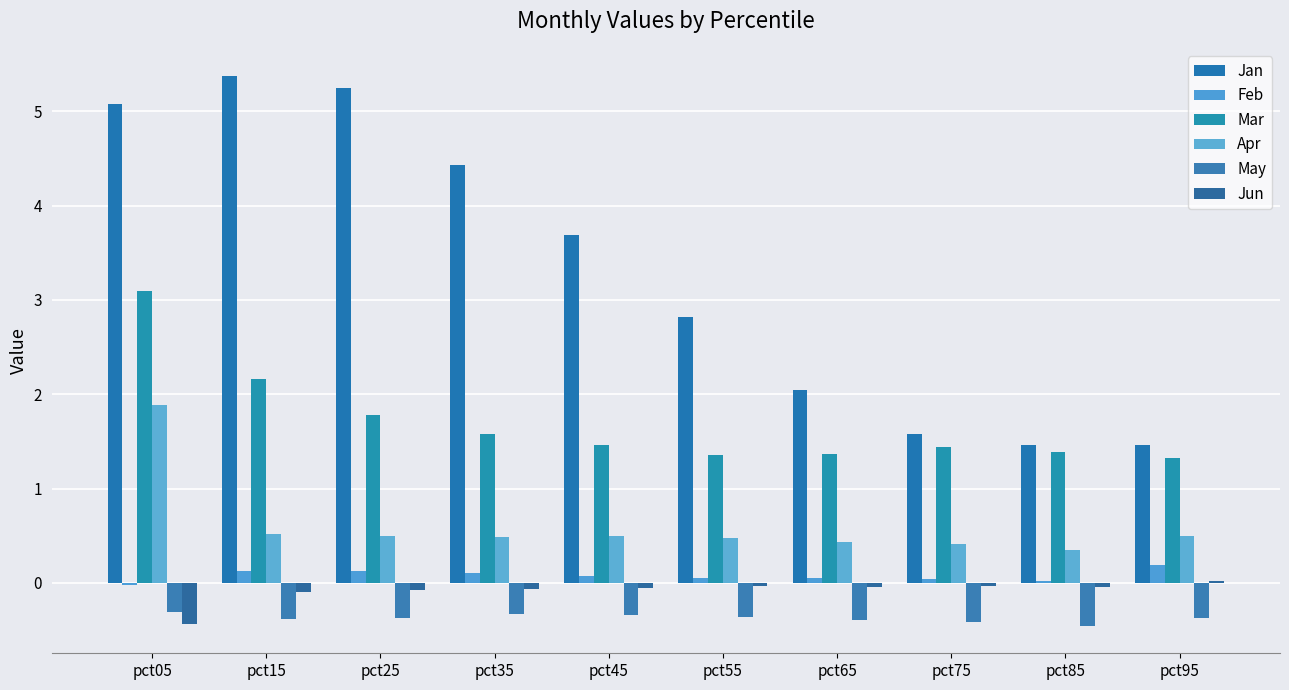

What is the sum of all Mar values?

16.9